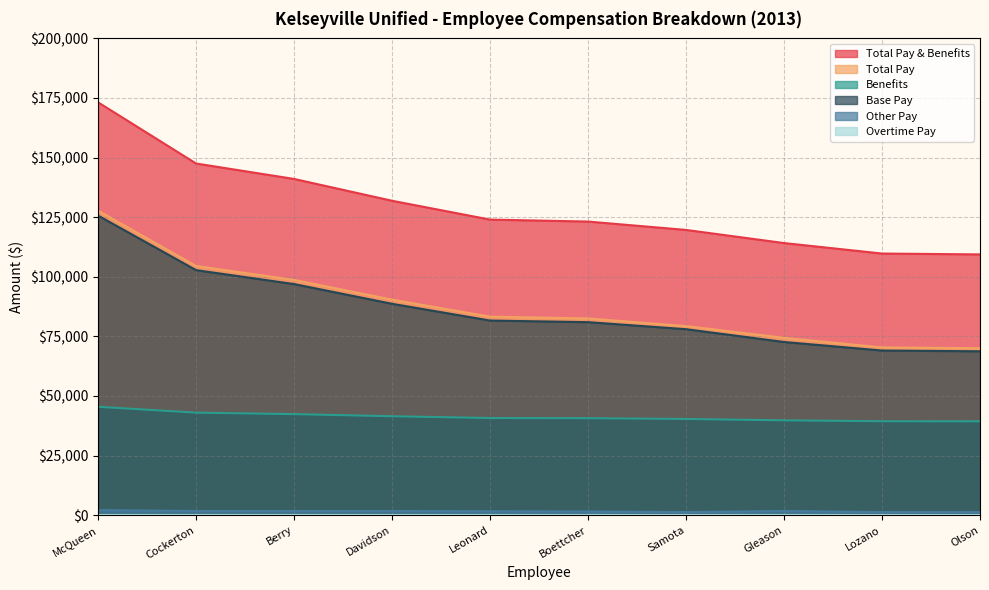

How many data points in Benefits are above 40734?

5